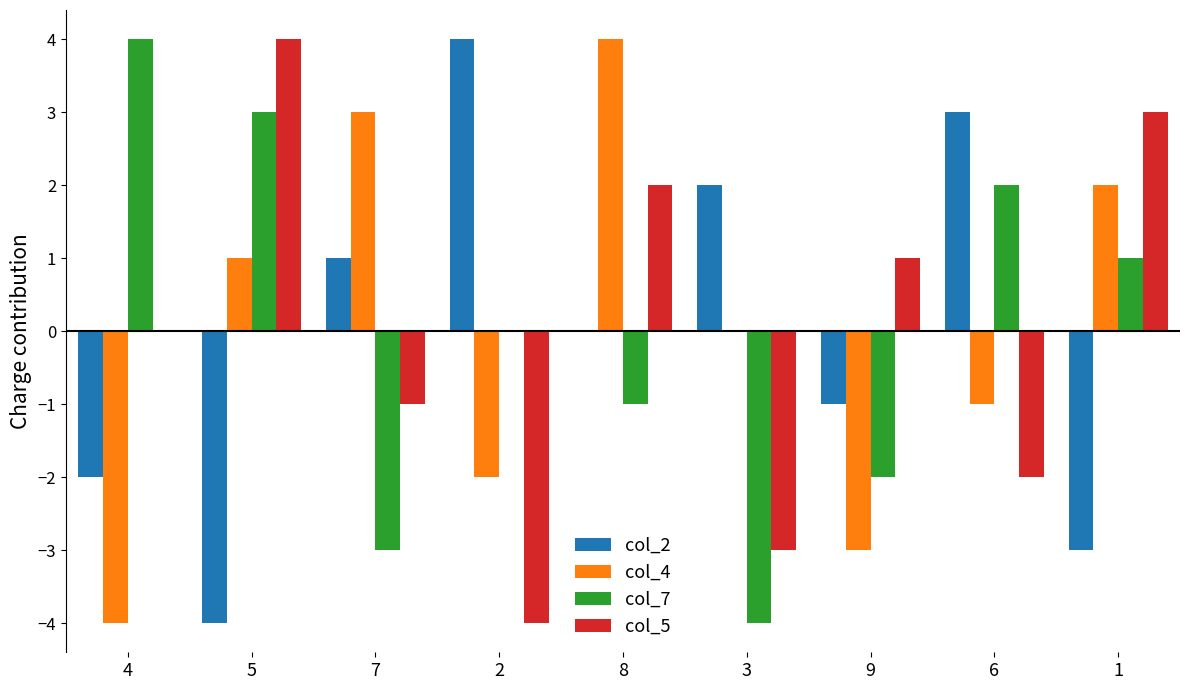

What are all the series names shown in the legend?

col_2, col_4, col_7, col_5